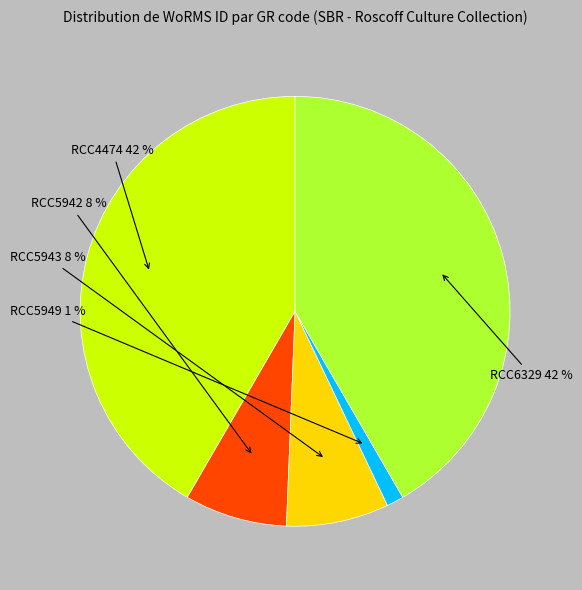

Do RCC5949 and RCC6329 together represent more than half of the pie?

No